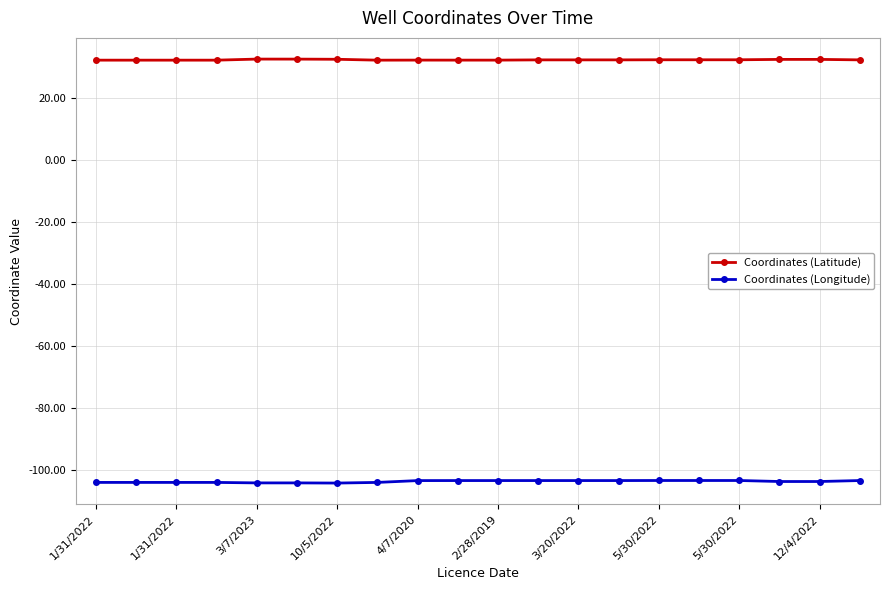

True or false: Coordinates (Longitude) and Coordinates (Latitude) cross at least once.

False